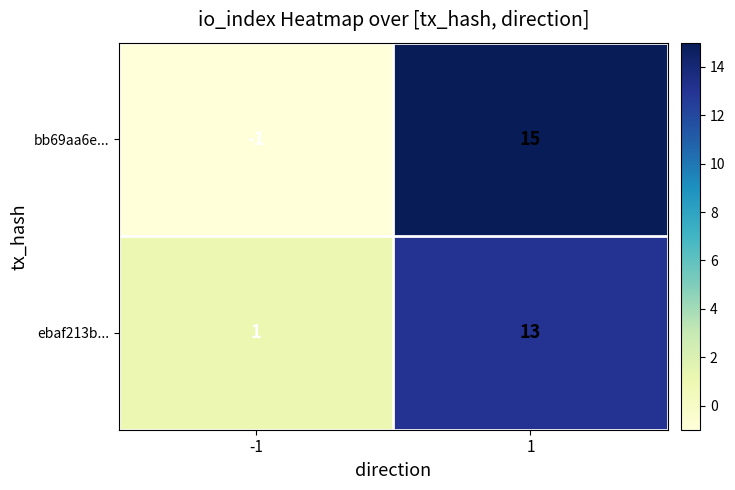

What is the difference between the highest and lowest values at 1?

2